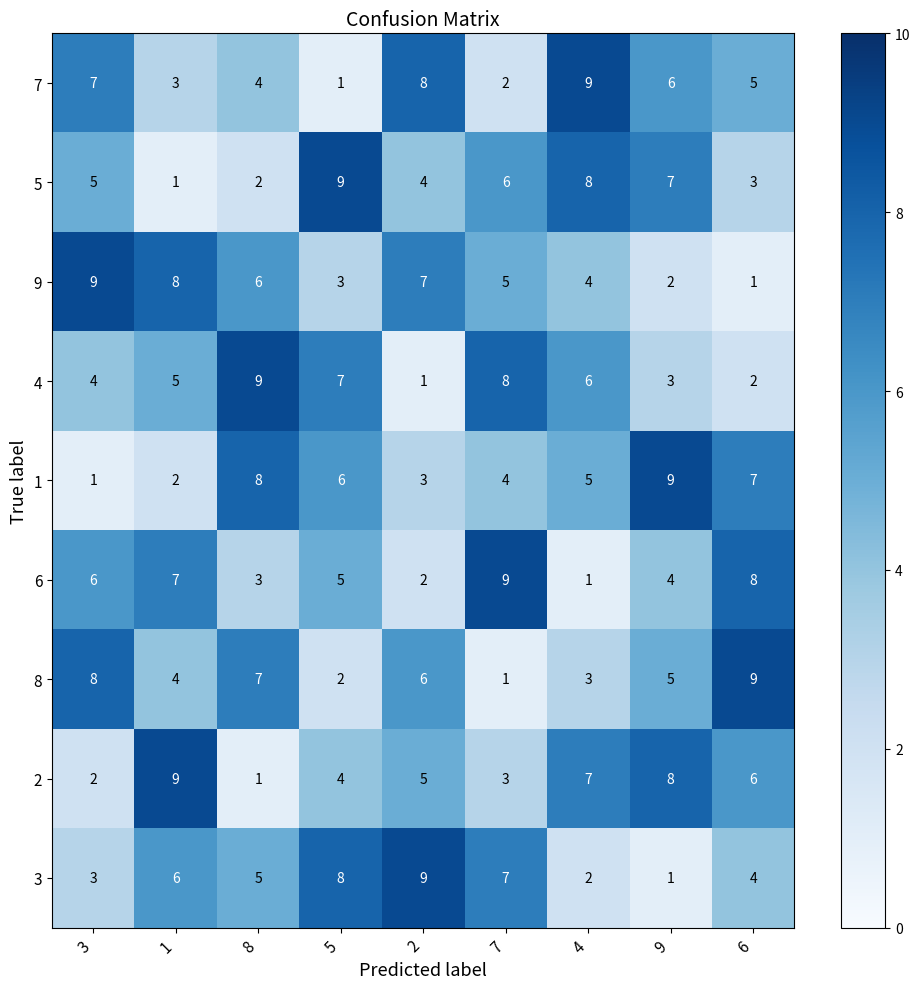

What is the total value across all series at 2?

45